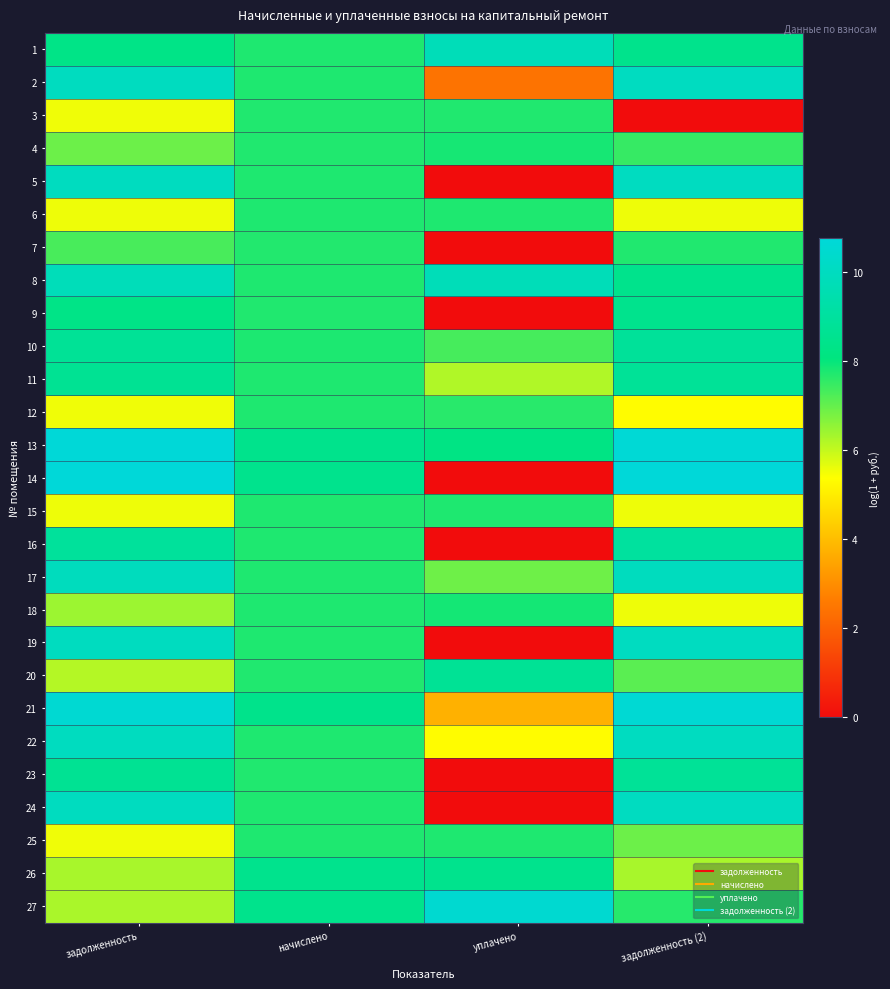

What is the spread (max minus min) of values at начислено?

0.8